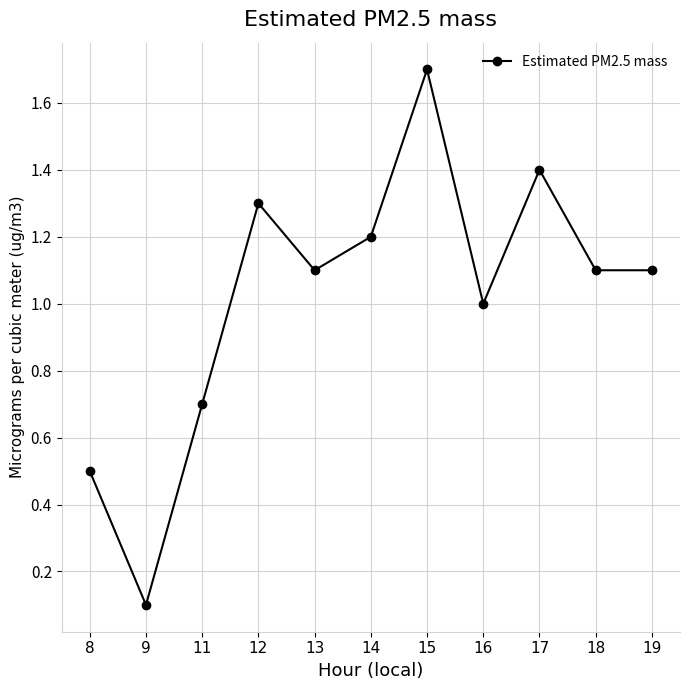

Reading left to right, what are all the values shown in this chart?

0.5	0.1	0.7	1.3	1.1	1.2	1.7	1.0	1.4	1.1	1.1